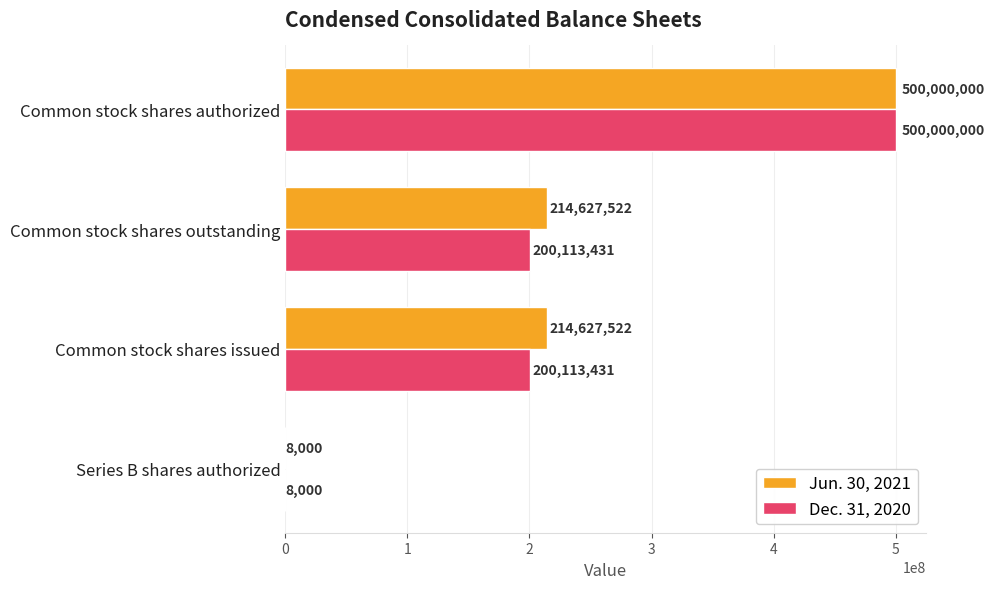

The value of Jun. 30, 2021 at Series B shares authorized is 8000. True or false?

True